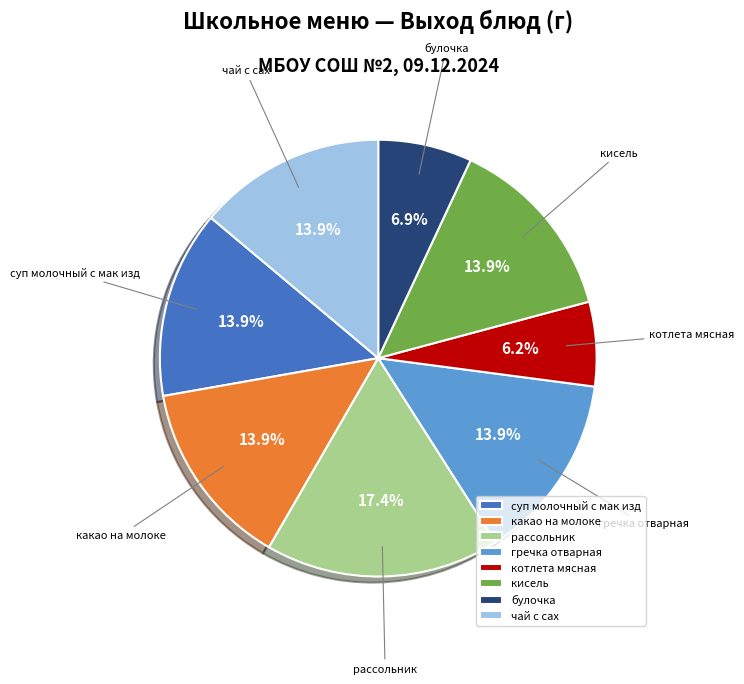

Is it true that чай с сах is 14% of the pie?

True